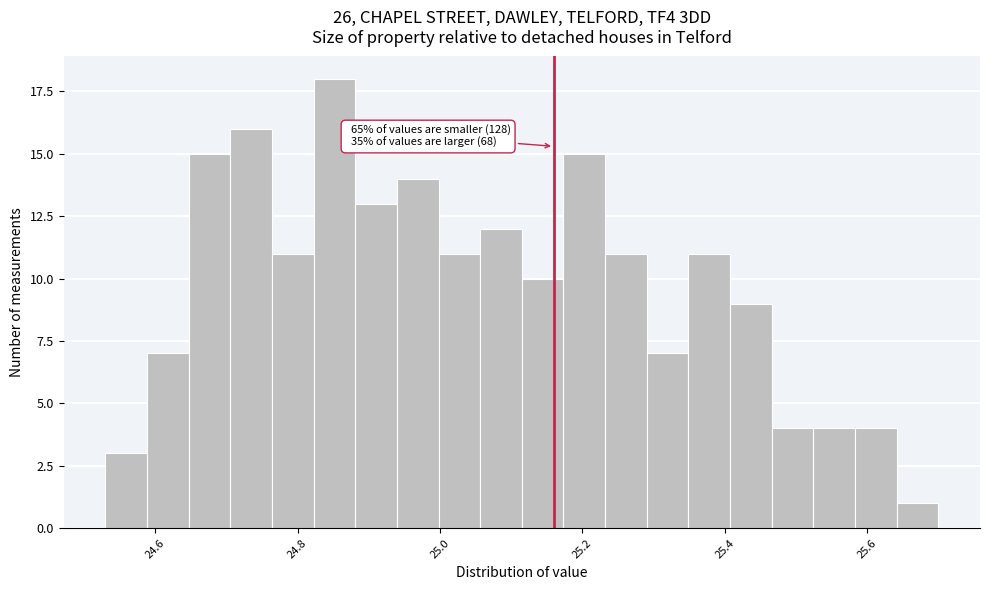

Read against the x-axis, roughly where is the centre of the tallest bar?

24.86